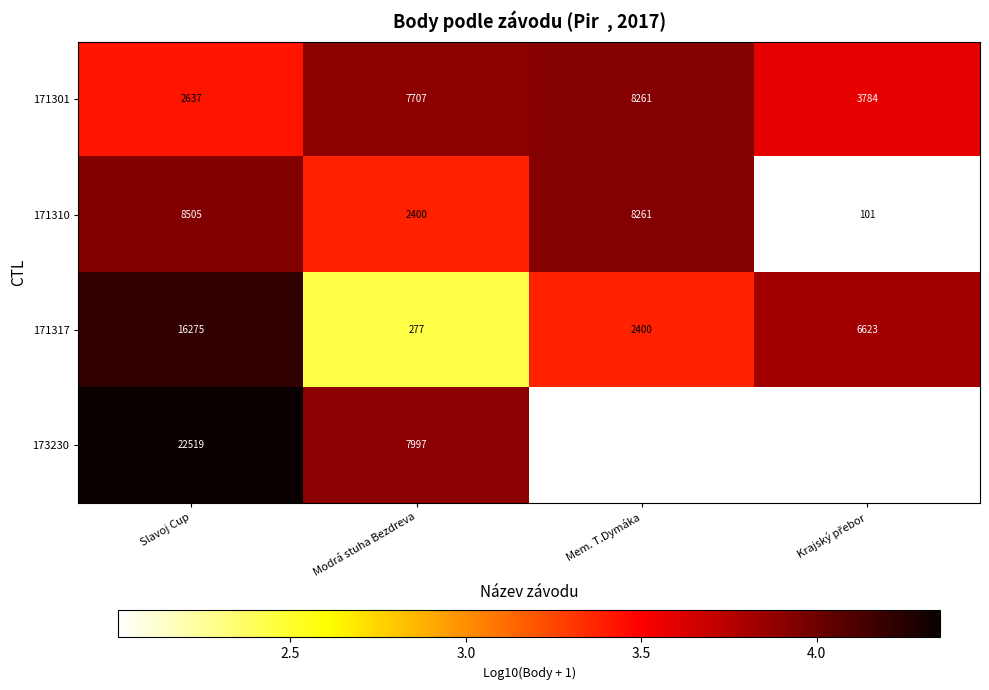

At which label is 171310 closest to 4303?

Modrá stuha Bezdreva